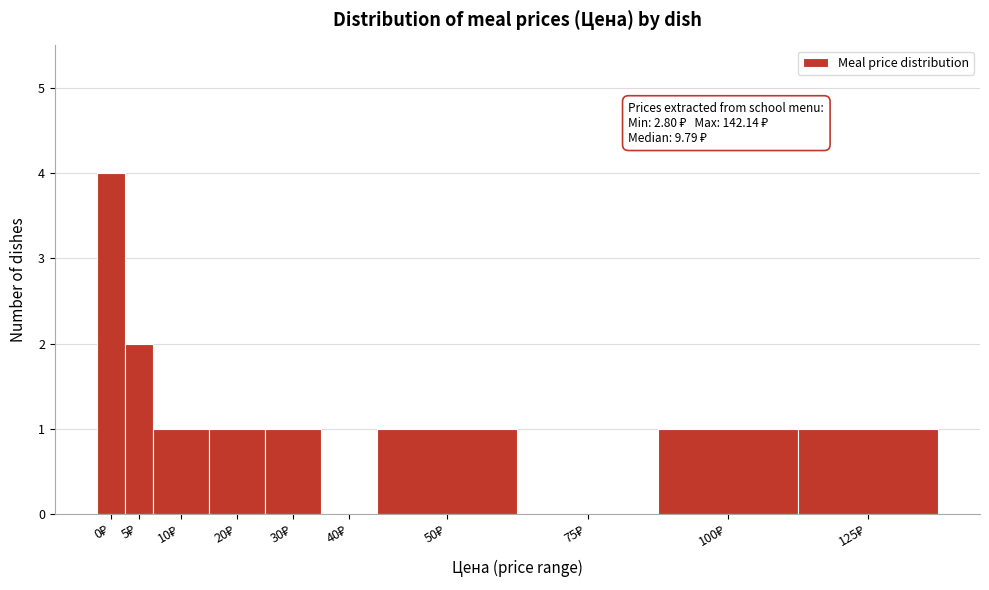

What is the sum of all values?

12